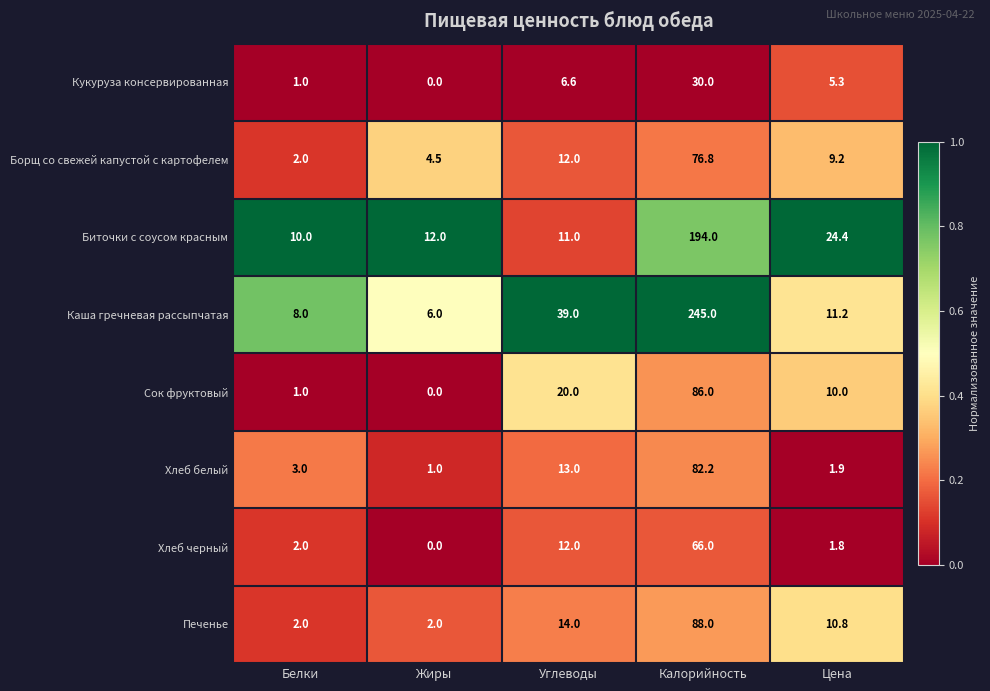

What is the average value of the Борщ со свежей капустой с картофелем series?

20.9